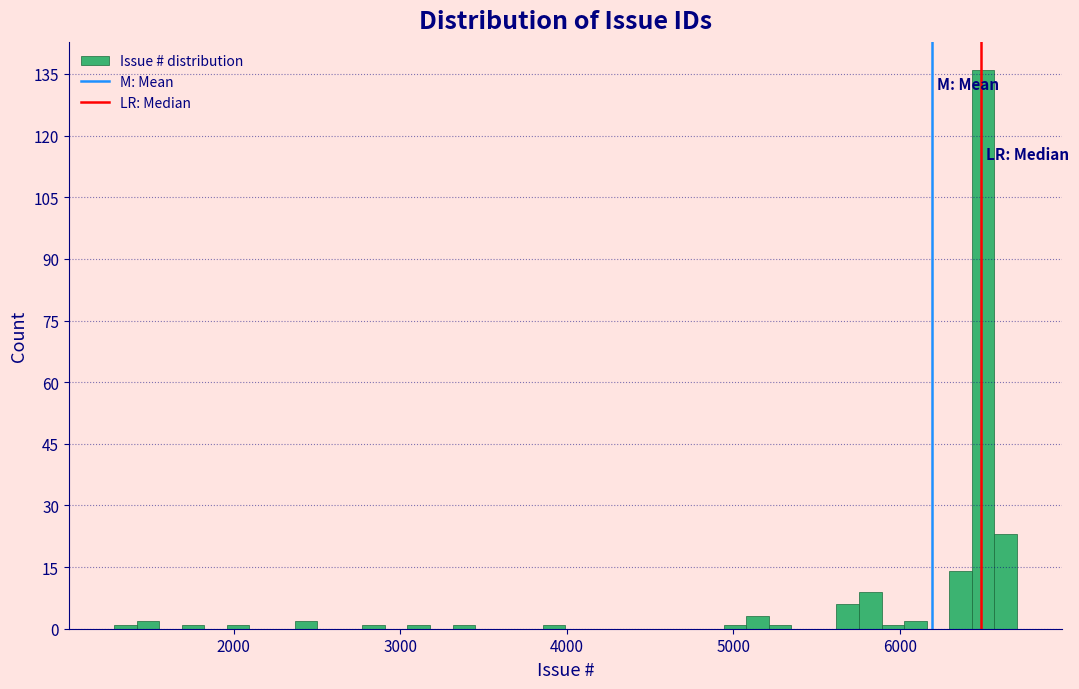

Around what value on the x-axis is the tallest bar? Give the approximate position of its centre, as read against the axis.

6500